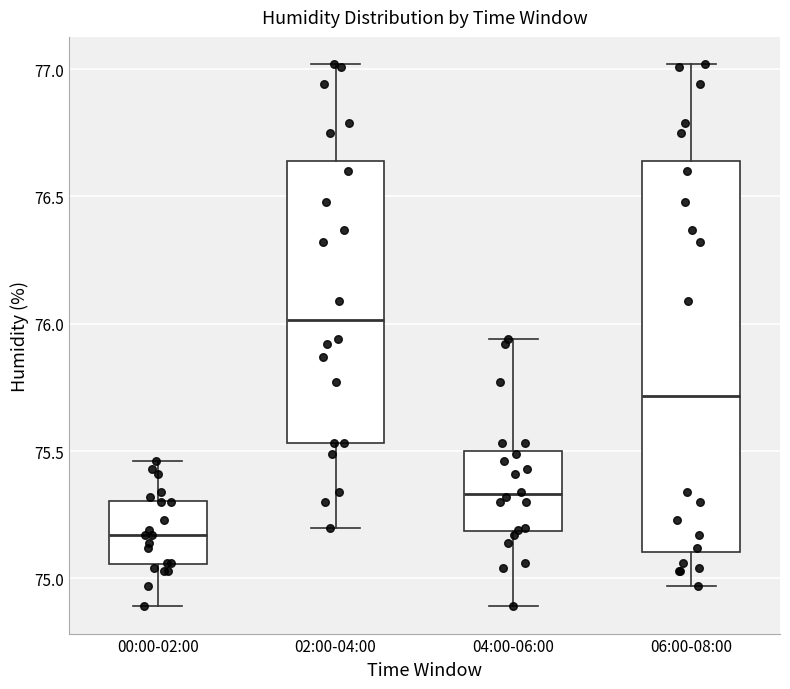

Reading left to right, transcribe this box plot: for each box, give where its median line is, the range the box spans, and where its two whiskers end, as read against the y-axis. The values are not printed on the chart, so give them approximately, as read against the axis.

00:00-02:00: median 75.15, box 75.05 to 75.30, whiskers 74.90 to 75.45
02:00-04:00: median 76.00, box 75.55 to 76.65, whiskers 75.20 to 77.00
04:00-06:00: median 75.35, box 75.20 to 75.50, whiskers 74.90 to 75.95
06:00-08:00: median 75.70, box 75.10 to 76.65, whiskers 74.95 to 77.00